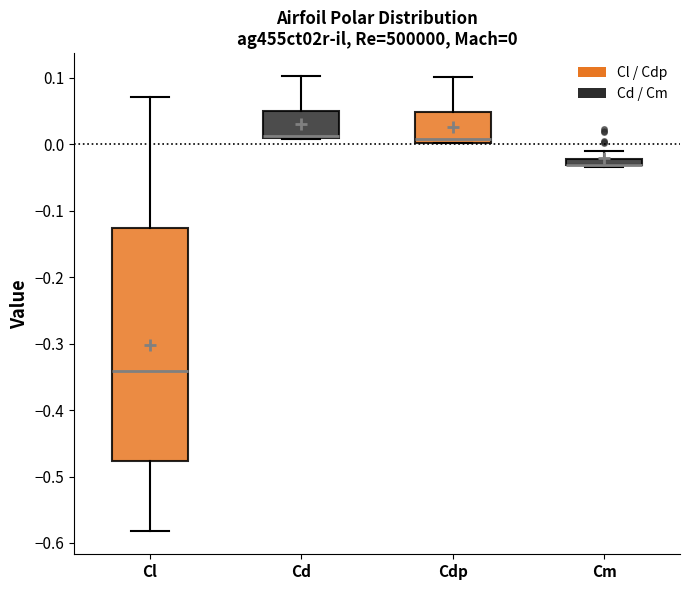

Comparing the boxes themselves (not the whiskers), which one is the tallest?

Cl